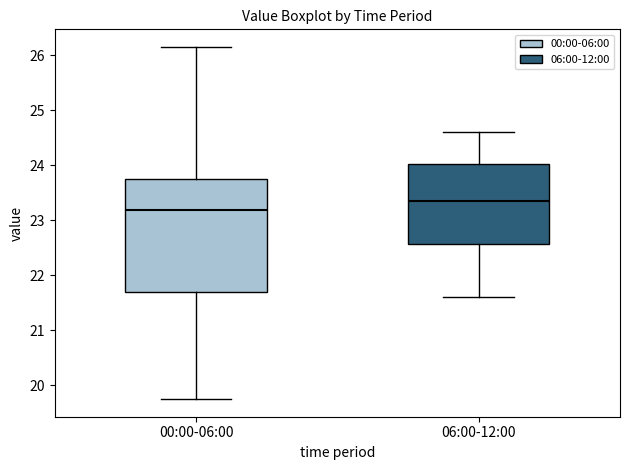

Where does the upper whisker of the box for 06:00-12:00 end on the y-axis? The values are not printed on the chart, so give them approximately, as read against the axis.

24.6